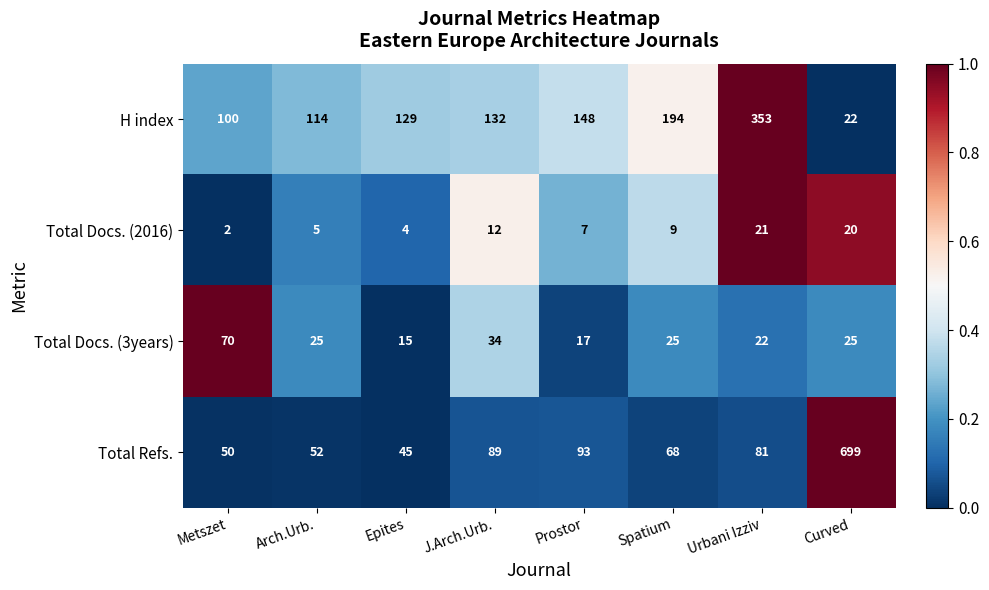

At which category is the sum across all series the highest?

Curved